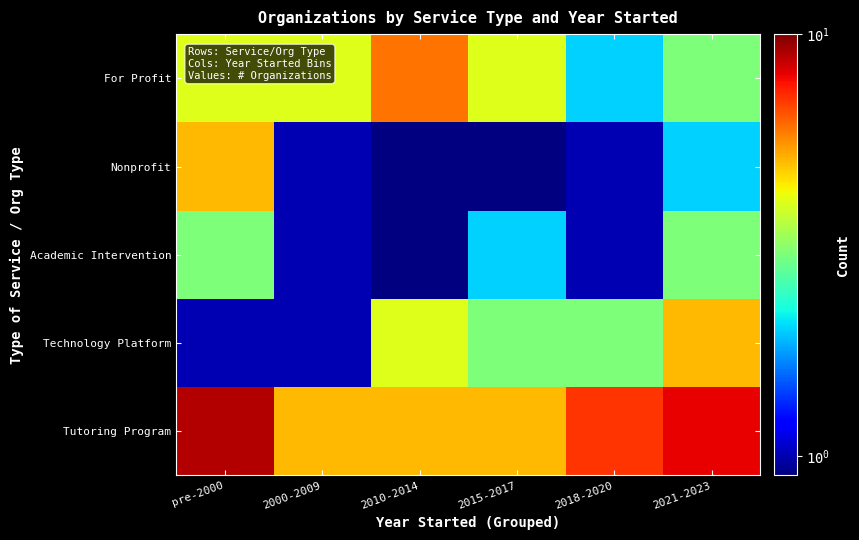

Reading right to left, list all the values displayed in this chart.

Tutoring Program: 2021-2023=8.0	2018-2020=7.0	2015-2017=5.0	2010-2014=5.0	2000-2009=5.0	pre-2000=9.0
Technology Platform: 2021-2023=5.0	2018-2020=3.0	2015-2017=3.0	2010-2014=4.0	2000-2009=1.0	pre-2000=1.0
Academic Intervention: 2021-2023=3.0	2018-2020=1.0	2015-2017=2.0	2010-2014=0.5	2000-2009=1.0	pre-2000=3.0
Nonprofit: 2021-2023=2.0	2018-2020=1.0	2015-2017=0.5	2010-2014=0.5	2000-2009=1.0	pre-2000=5.0
For Profit: 2021-2023=3.0	2018-2020=2.0	2015-2017=4.0	2010-2014=6.0	2000-2009=4.0	pre-2000=4.0